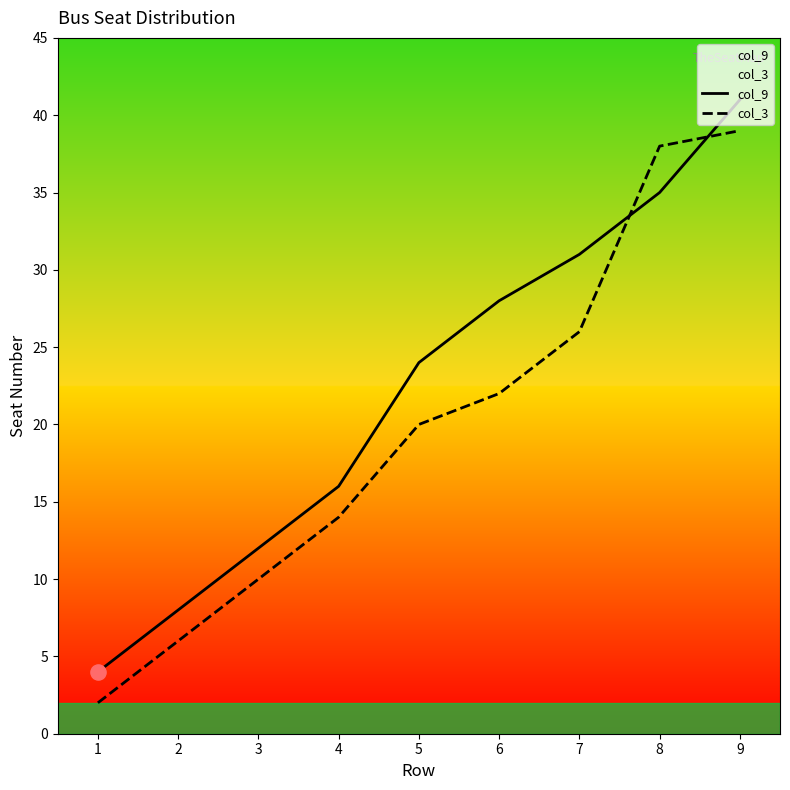

Which series has the widest spread of Y values?

col_9